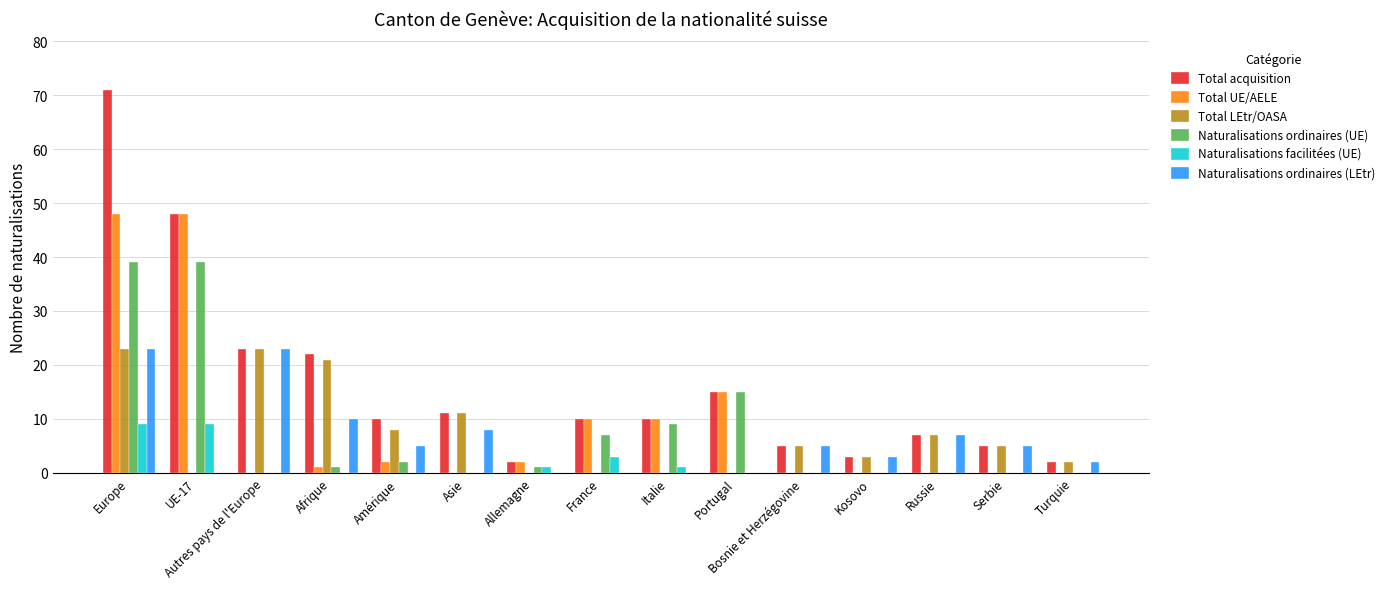

Which series has the largest total across all categories?

Total acquisition